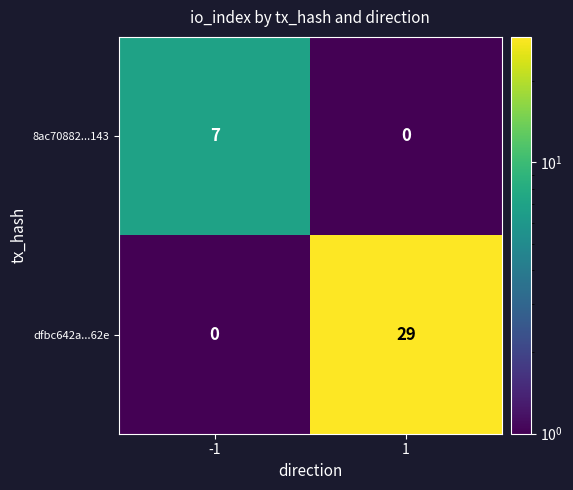

Is the value of 8ac70882...143 at -1 greater than the value of dfbc642a...62e at 1?

No